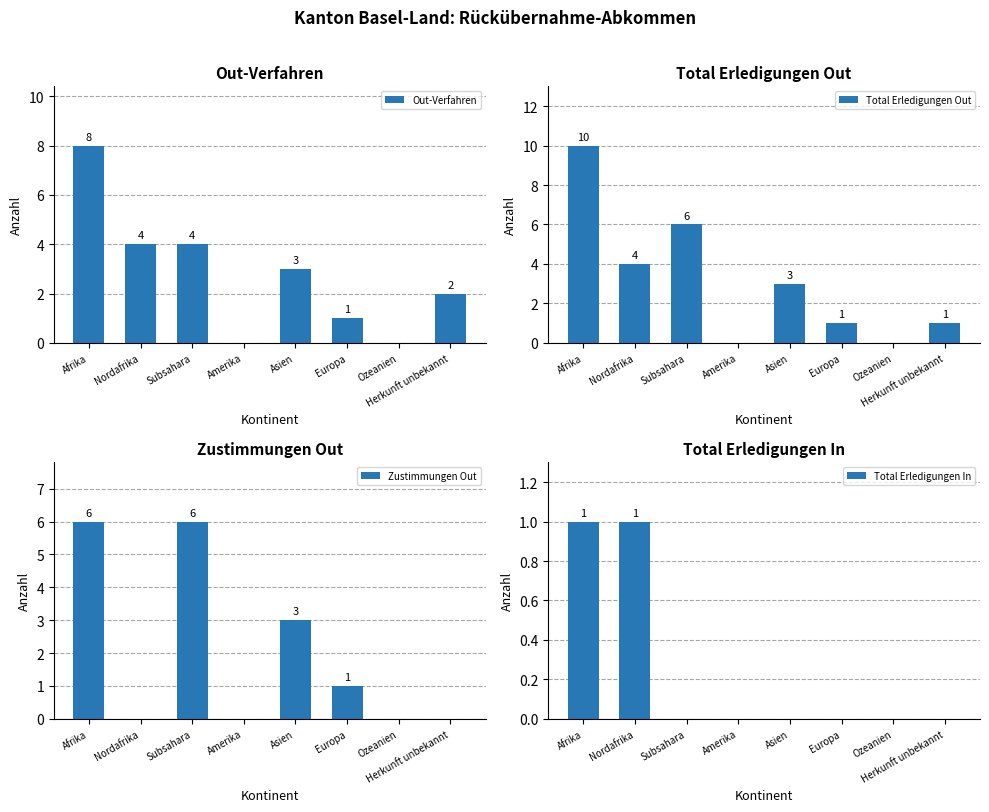

At which category does the chart reach its peak across all series?

Afrika